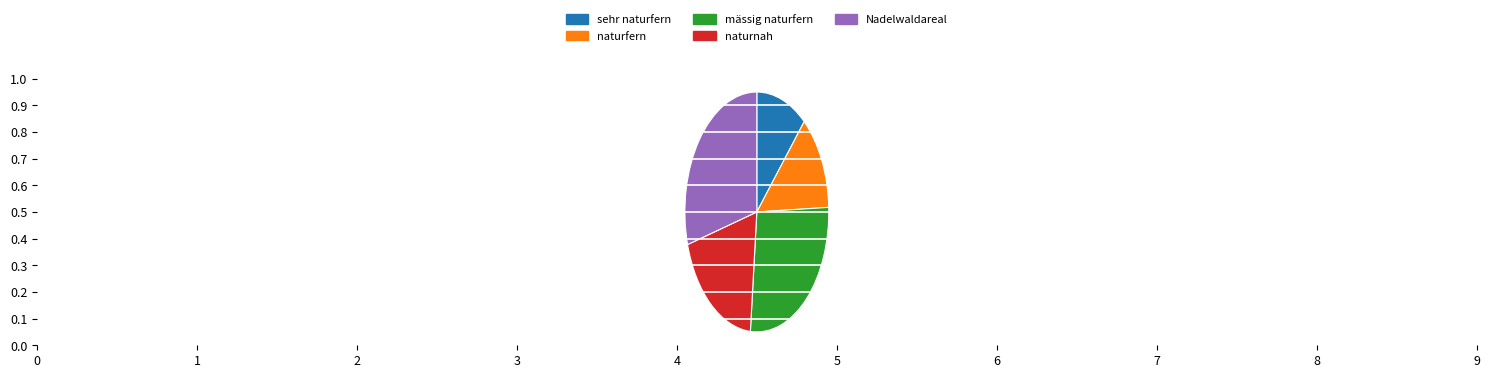

How many slices are in this pie chart?

5